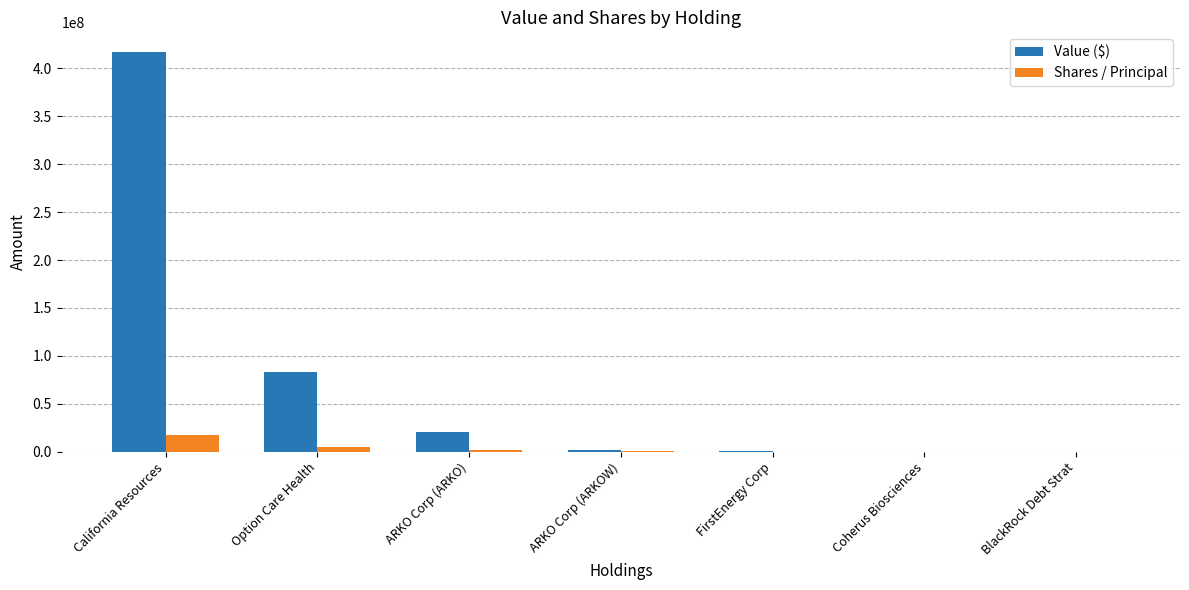

Where is Value ($) nearest to the value 208477000?

Option Care Health